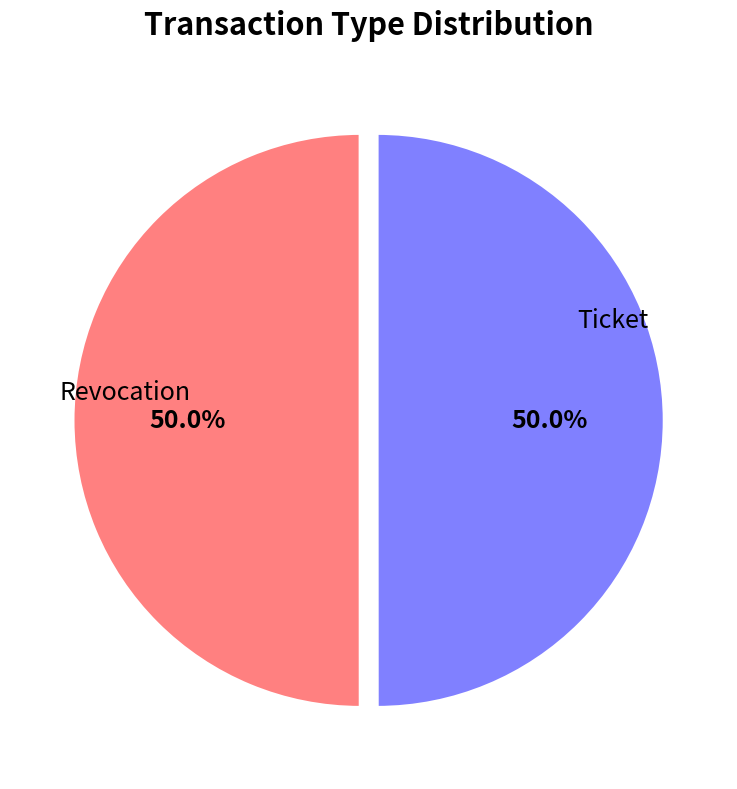

What is the ratio of the value at Ticket to the value at Revocation?

1.0